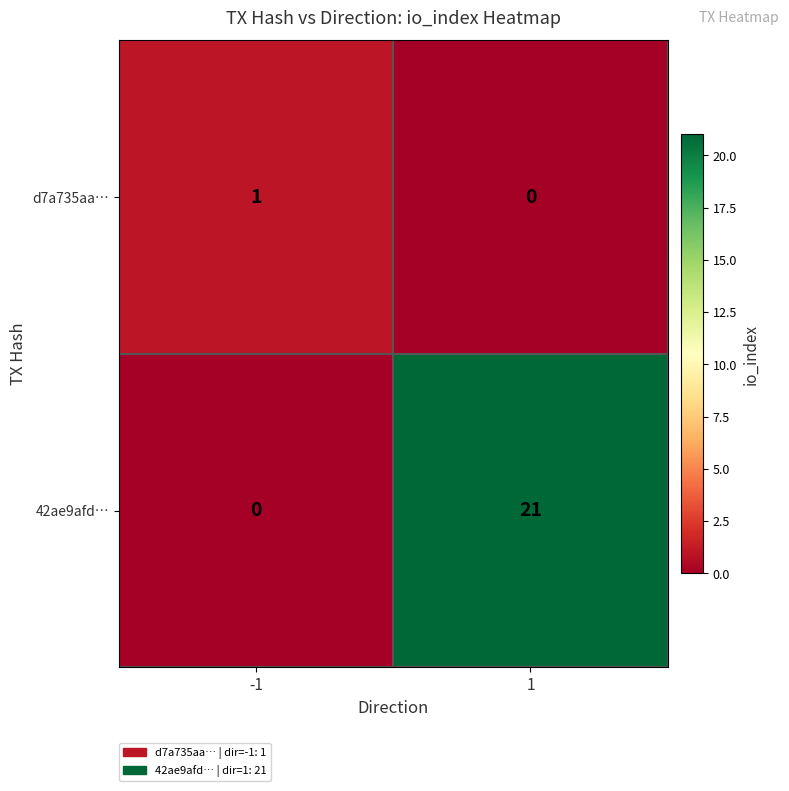

Which series has the largest range (max minus min)?

42ae9afd…